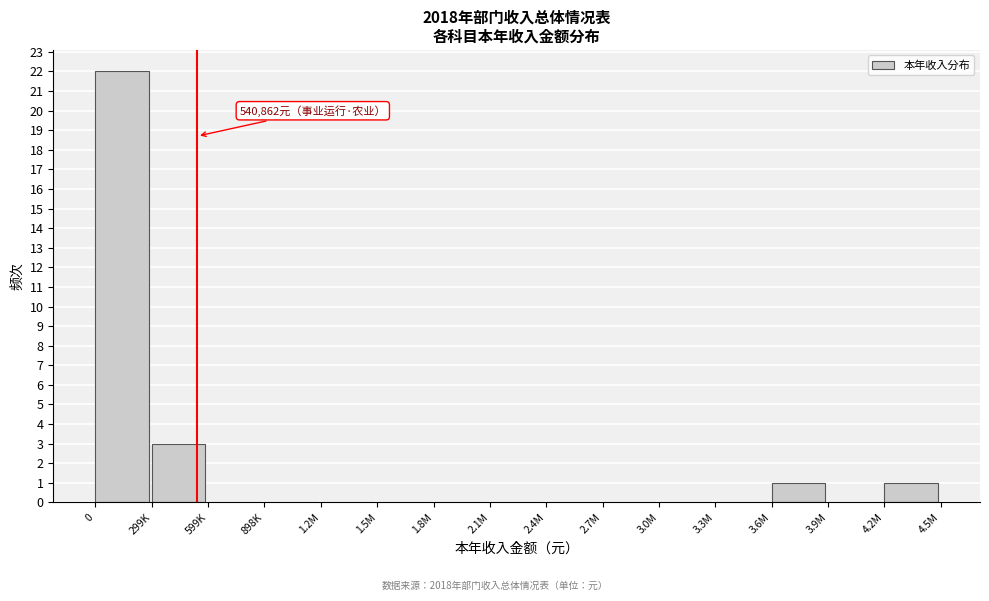

Reading right to left, list all the values displayed in this chart.

4.2M=1	3.9M=0	3.6M=1	3.3M=0	3.0M=0	2.7M=0	2.4M=0	2.1M=0	1.8M=0	1.5M=0	1.2M=0	898K=0	599K=0	299K=3	0=22